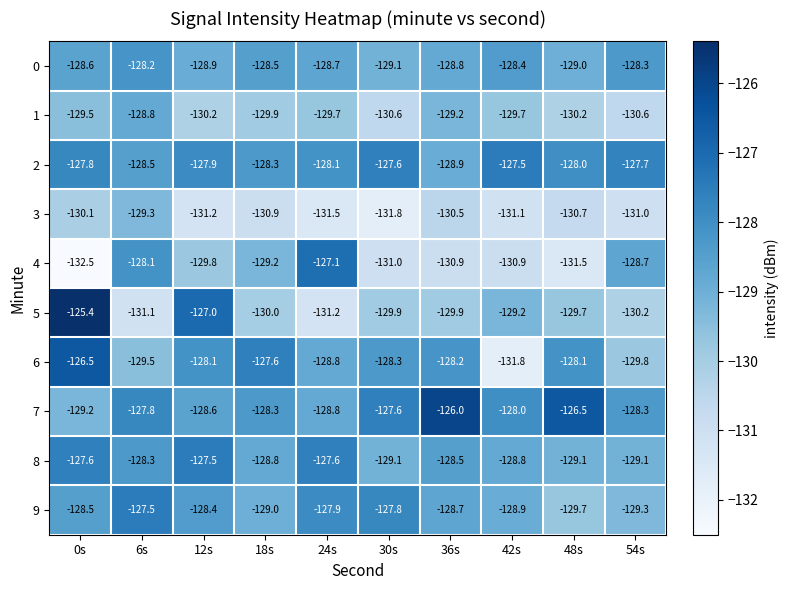

At which label does 3 first exceed -130?

6s